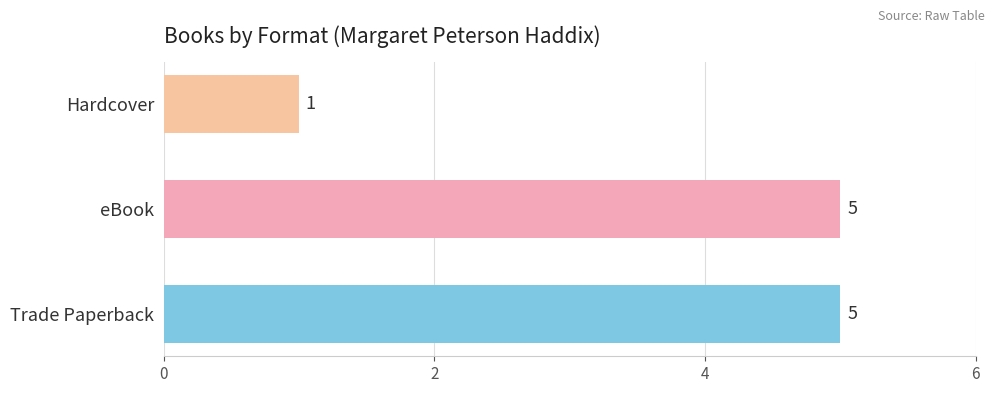

Which category has the lowest value across all series?

Hardcover